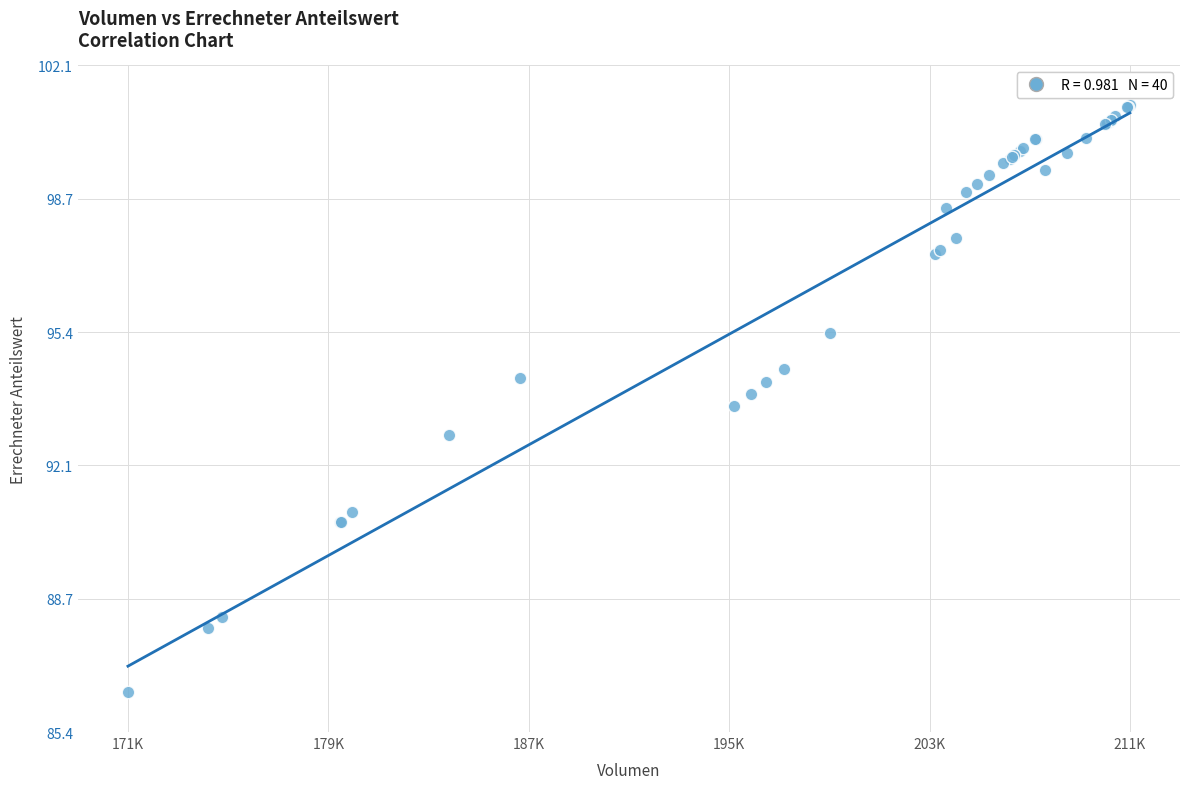

What Y value in the scatter plot is closest to 93?

92.8